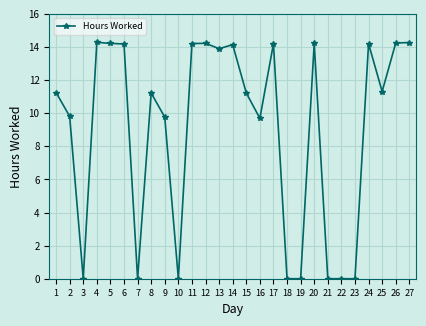

Where is the first local minimum?

3